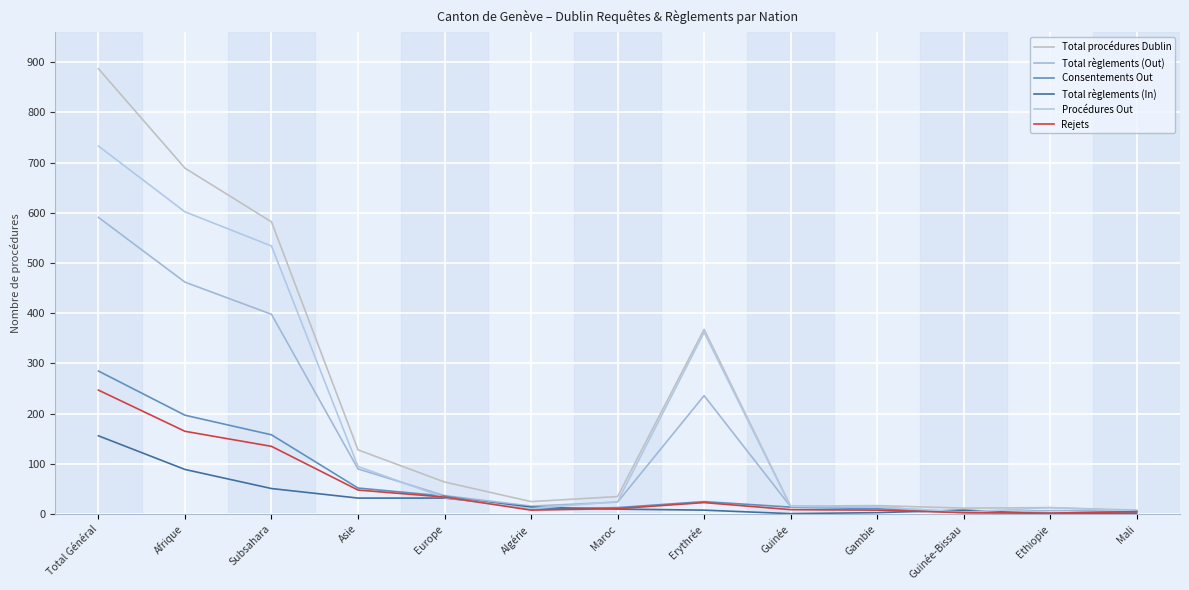

How many values in the Procédures Out series are below 25?

6